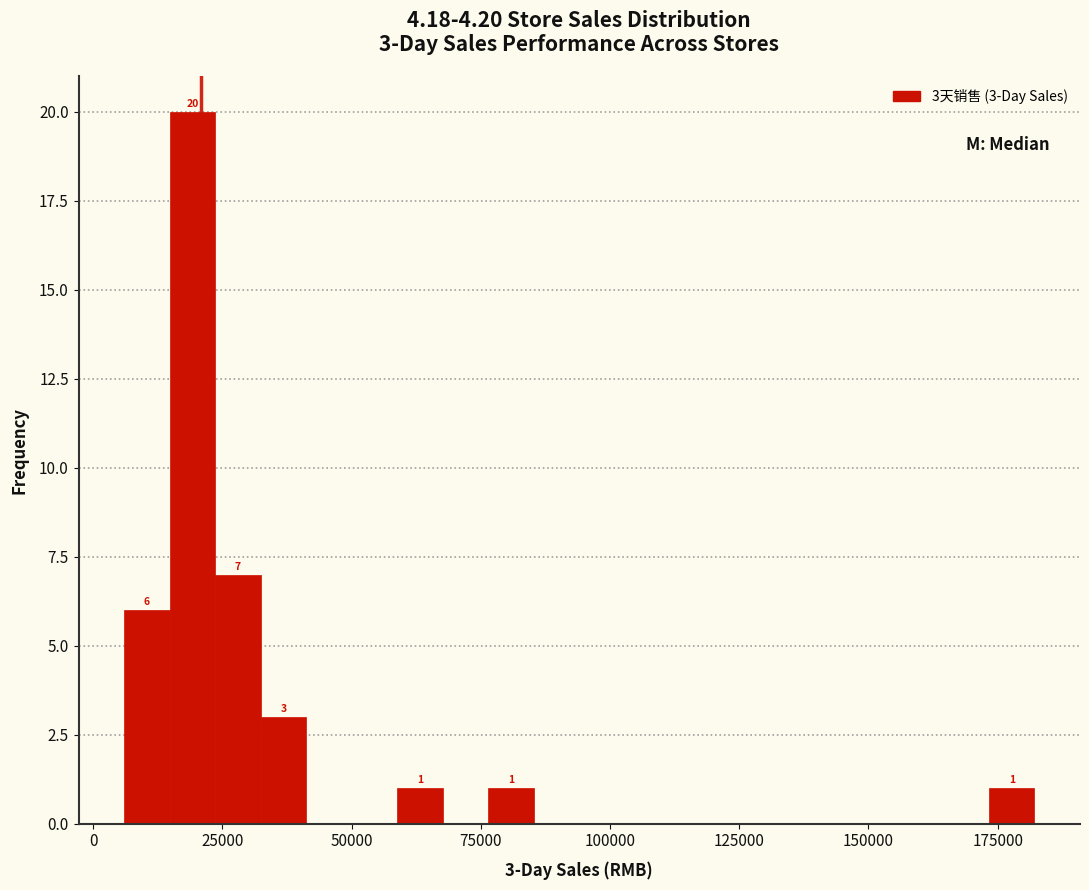

Around what value on the x-axis is the tallest bar? Give the approximate position of its centre, as read against the axis.

20000